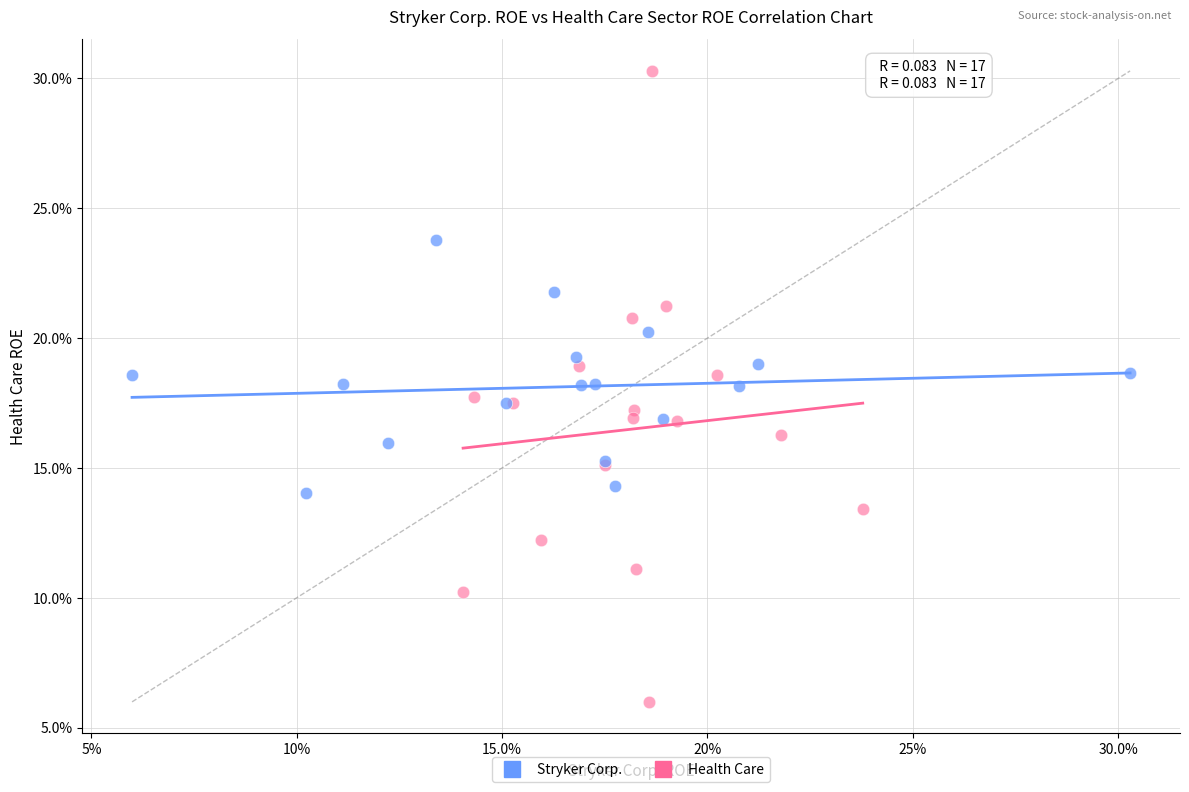

What are all the series names shown in the legend?

Stryker Corp., Health Care